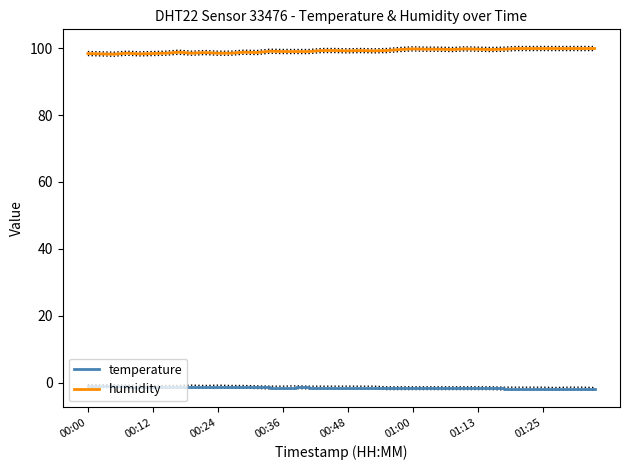

What are all the series names shown in the legend?

temperature, humidity